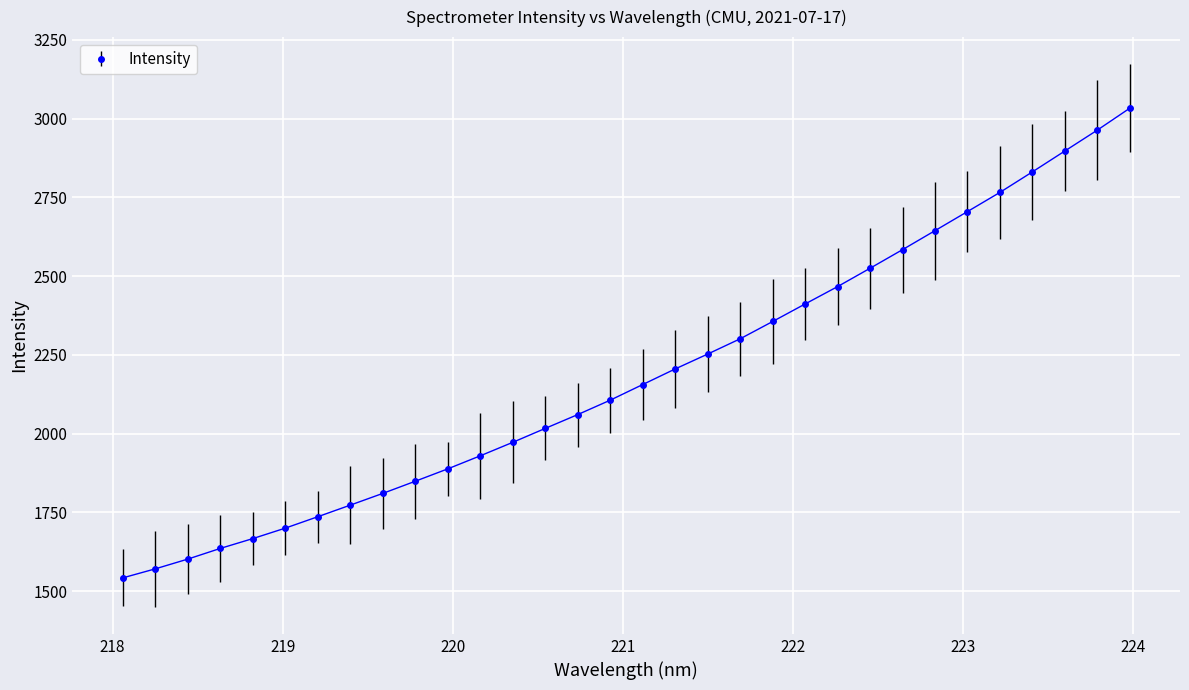

What is the value of the 18th point from the left?

2205.5